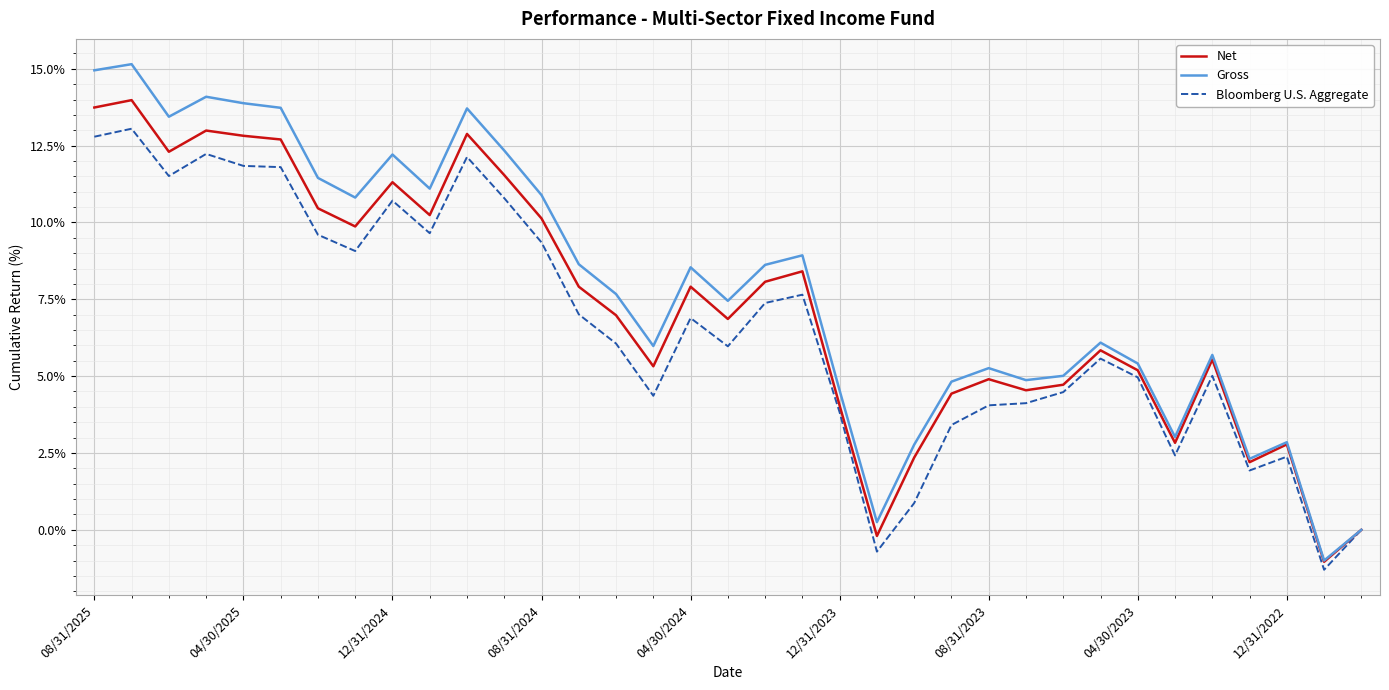

What is the minimum value shown in the chart?

-1.3